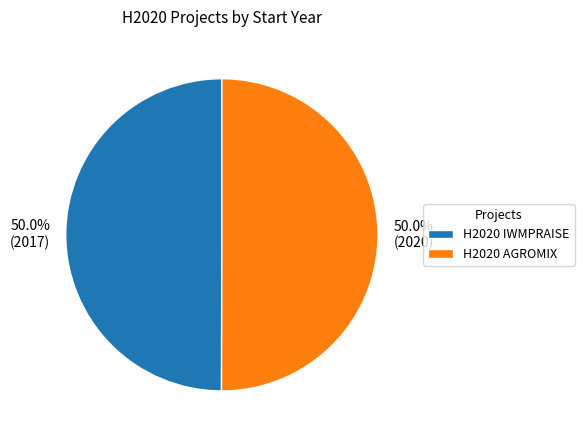

To the nearest percent, what is the combined percentage of H2020 IWMPRAISE and H2020 AGROMIX?

100%